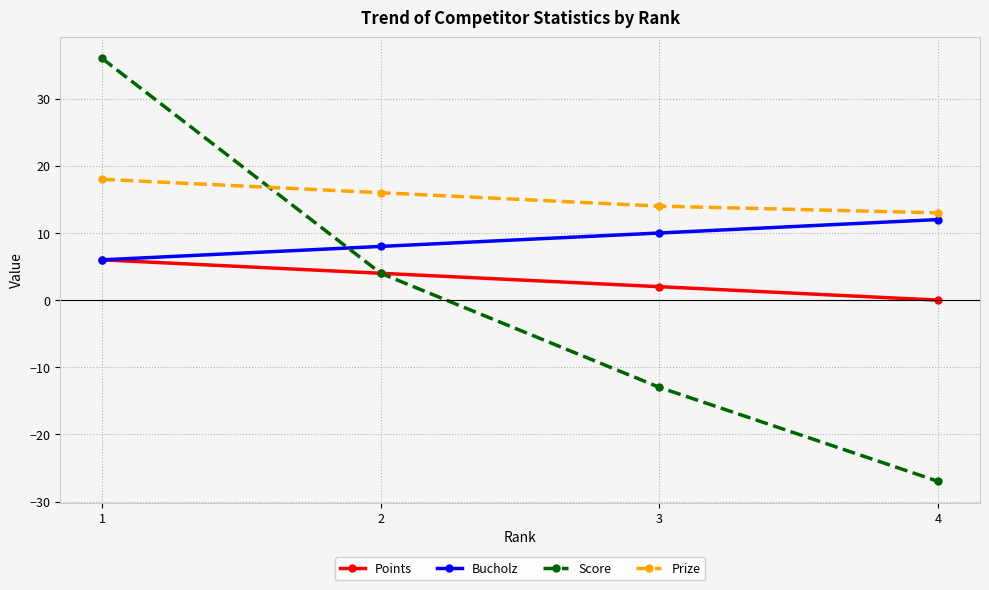

Which series has the widest spread of values?

Score